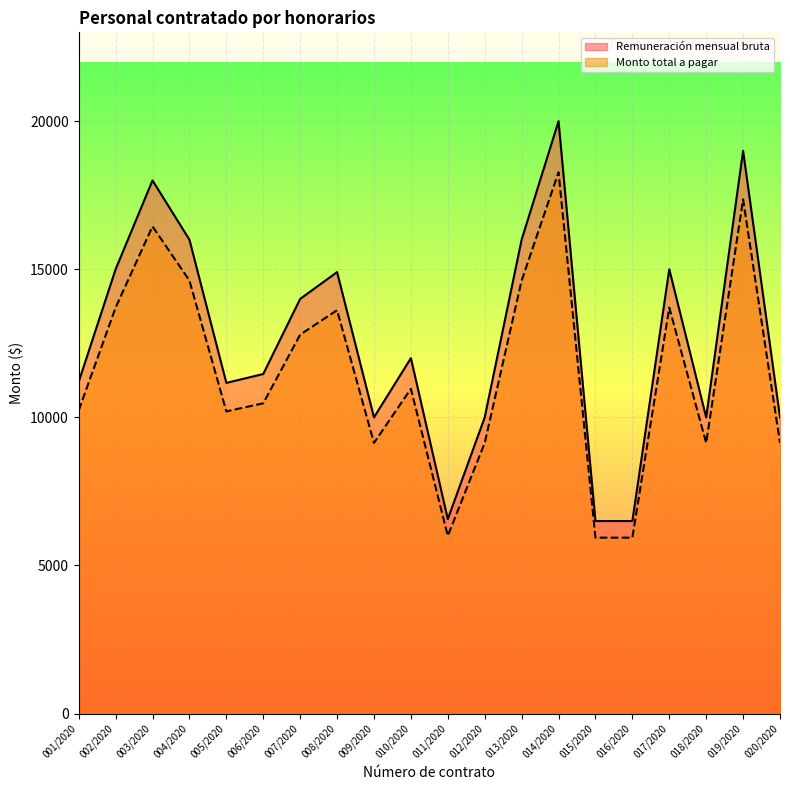

The value of Monto total a pagar at 007/2020 is 8905.7. True or false?

False